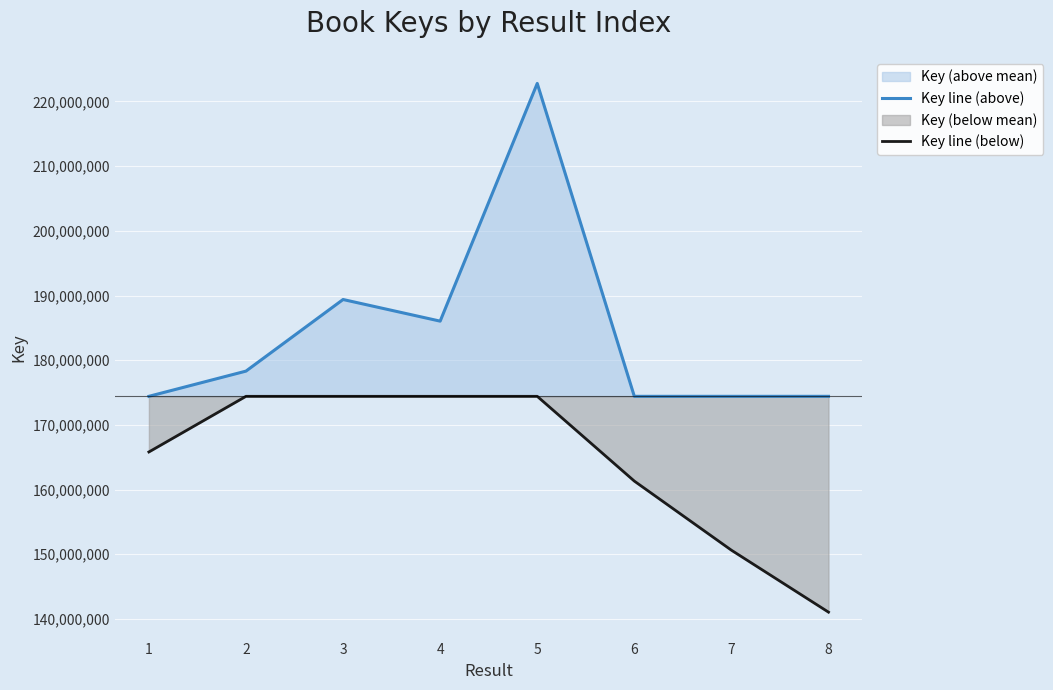

Which category has the highest value in the Key line (above) series?

5